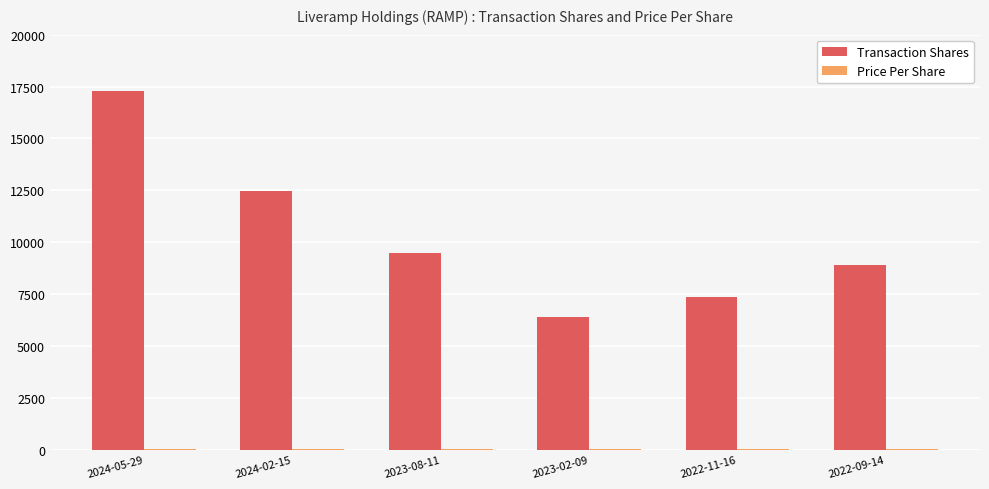

Are the bars grouped side by side (vs. stacked)?

Yes